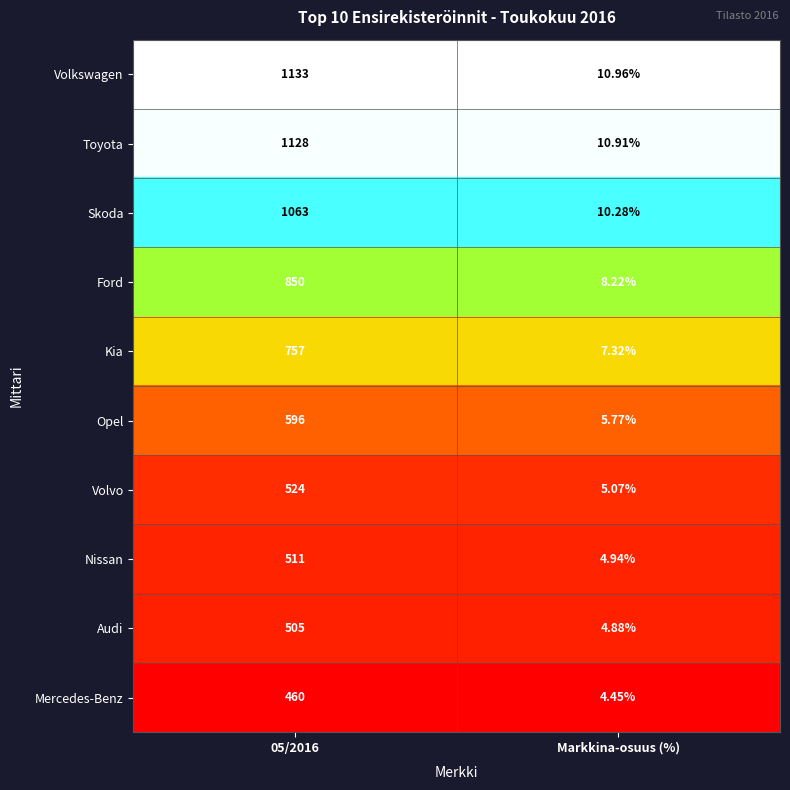

At which label does Mercedes-Benz reach its minimum?

Markkina-osuus (%)